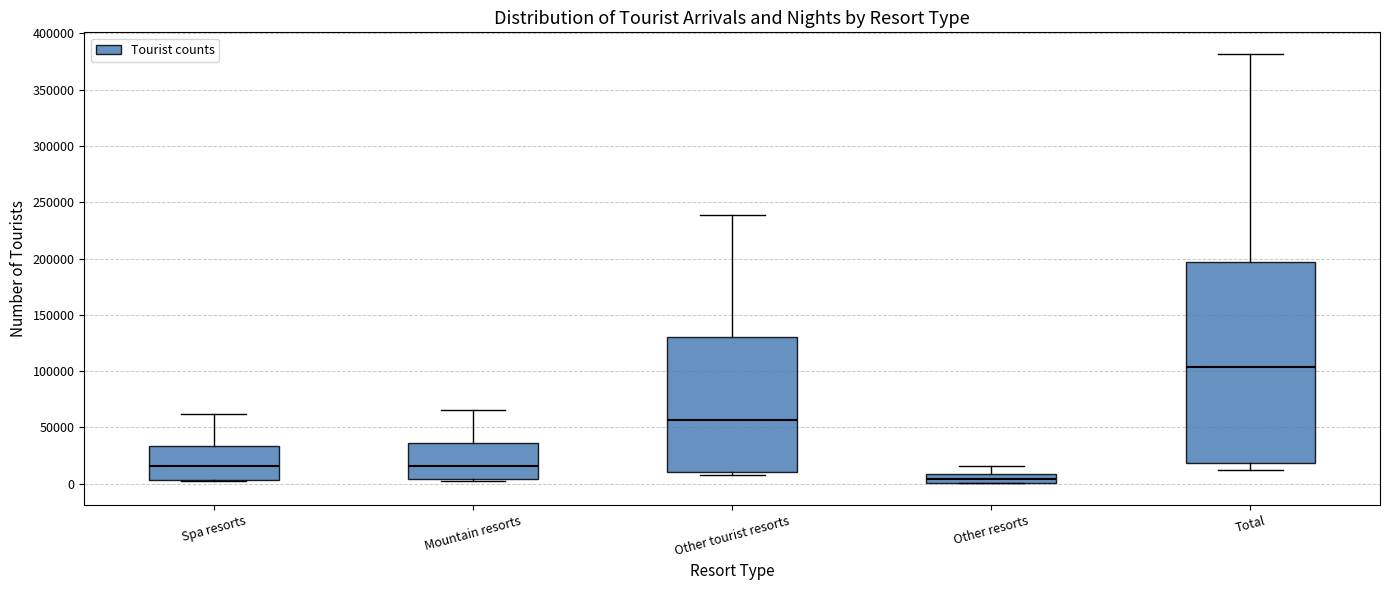

Where is the lower edge of the box for Other tourist resorts on the y-axis? The values are not printed on the chart, so give them approximately, as read against the axis.

10000